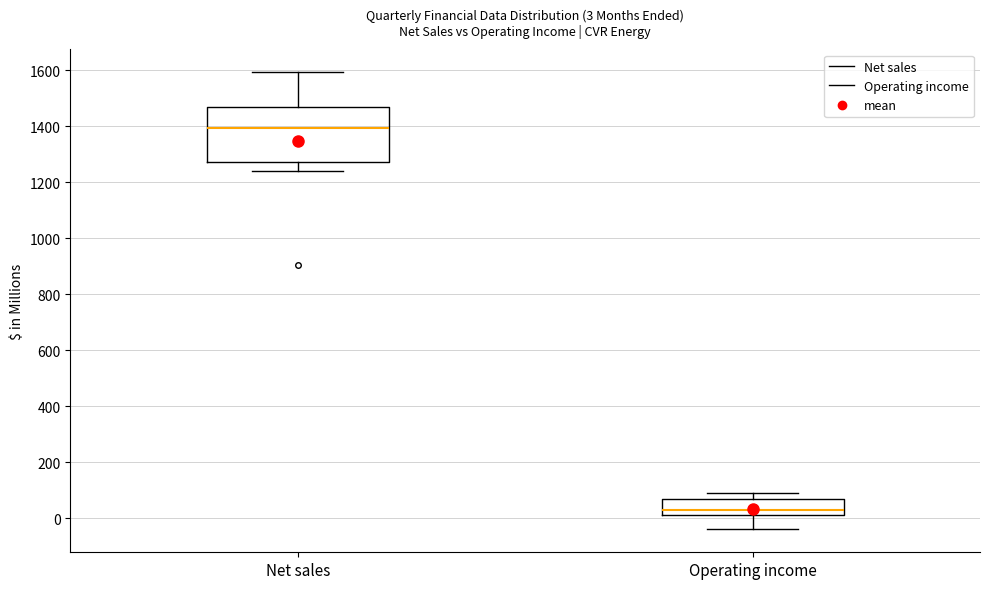

Comparing the boxes themselves (not the whiskers), which one is the tallest?

Net sales